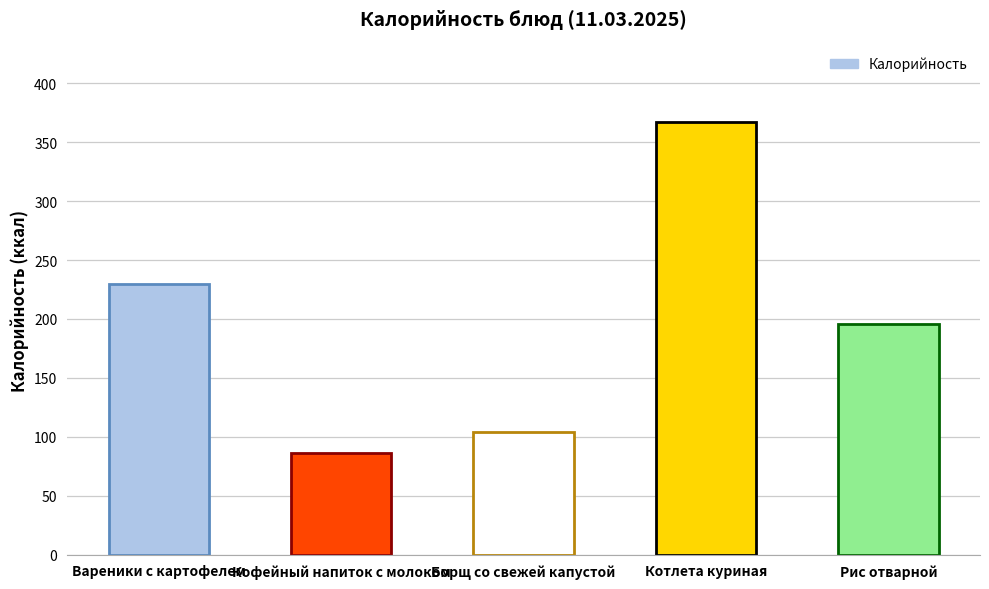

Rank the categories by value from lowest to highest.

Кофейный напиток с молоком, Борщ со свежей капустой, Рис отварной, Вареники с картофелем, Котлета куриная